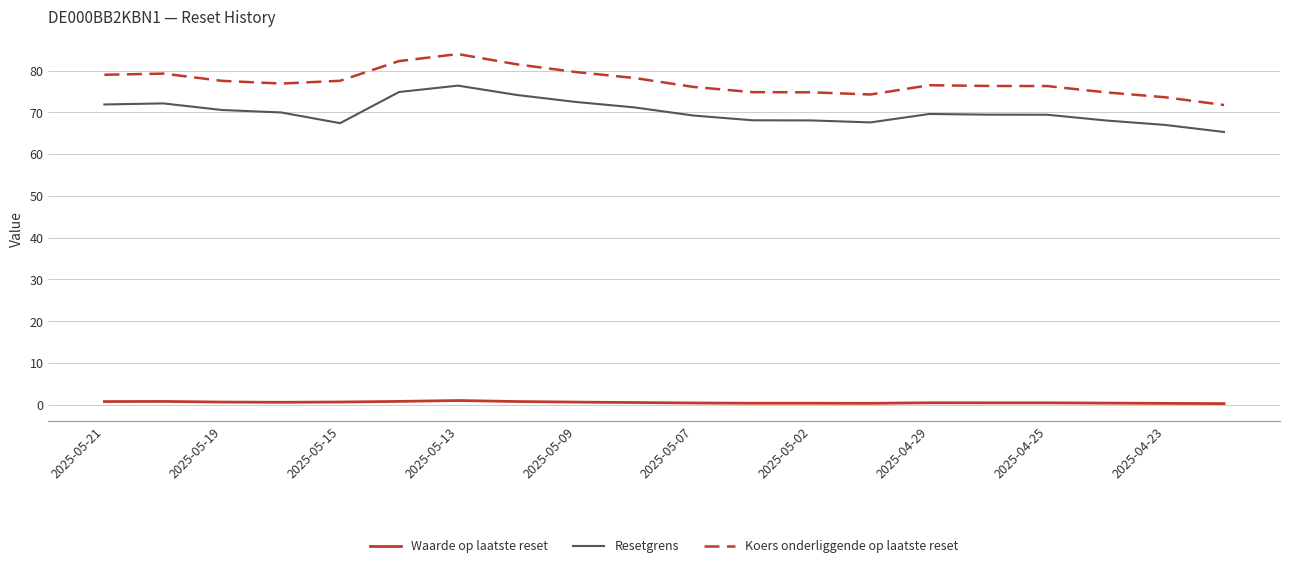

What is the difference between the maximum and minimum values in the Resetgrens series?

11.1